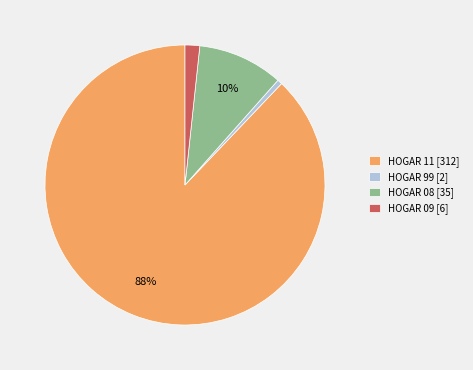

Is there any slice that represents more than half of the pie?

Yes